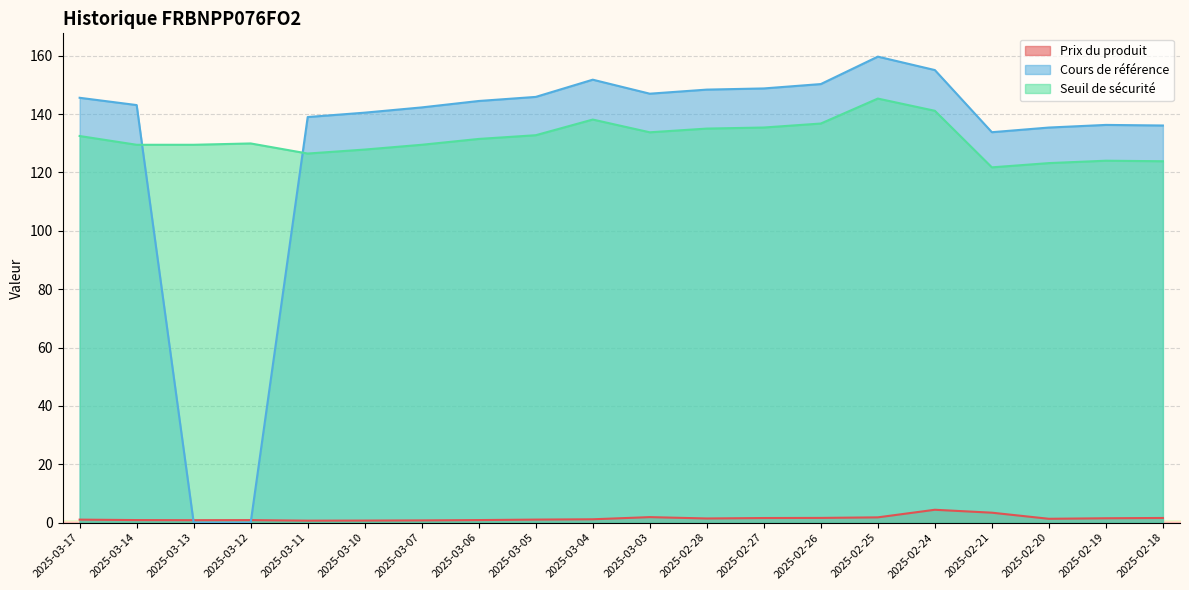

How many intersections are there between Cours de référence and Seuil de sécurité?

2